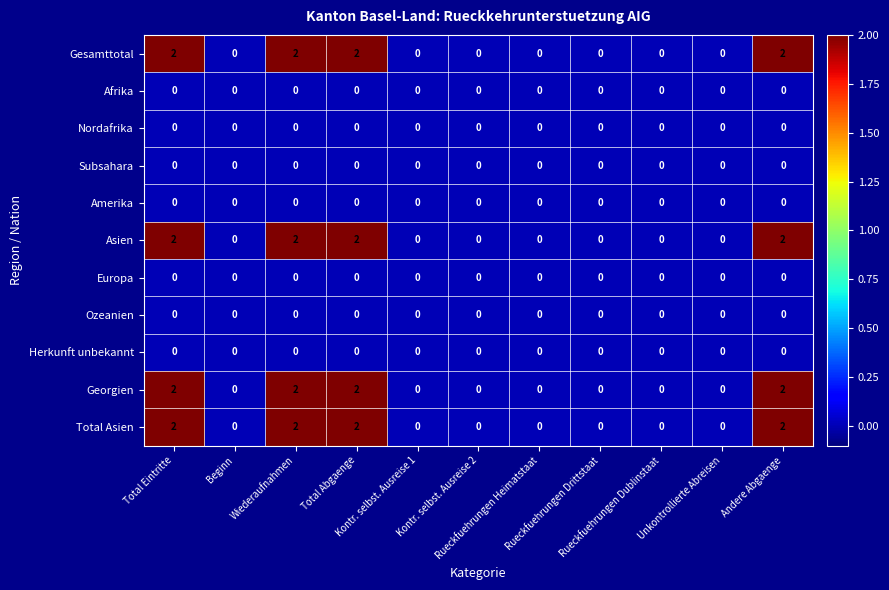

Reading left to right, extract all data points from this chart.

Gesamttotal: Total Eintritte=2	Beginn=0	Wiederaufnahmen=2	Total Abgaenge=2	Kontr. selbst. Ausreise 1=0	Kontr. selbst. Ausreise 2=0	Rueckfuehrungen Heimatstaat=0	Rueckfuehrungen Drittstaat=0	Rueckfuehrungen Dublinstaat=0	Unkontrollierte Abreisen=0	Andere Abgaenge=2
Afrika: Total Eintritte=0	Beginn=0	Wiederaufnahmen=0	Total Abgaenge=0	Kontr. selbst. Ausreise 1=0	Kontr. selbst. Ausreise 2=0	Rueckfuehrungen Heimatstaat=0	Rueckfuehrungen Drittstaat=0	Rueckfuehrungen Dublinstaat=0	Unkontrollierte Abreisen=0	Andere Abgaenge=0
Nordafrika: Total Eintritte=0	Beginn=0	Wiederaufnahmen=0	Total Abgaenge=0	Kontr. selbst. Ausreise 1=0	Kontr. selbst. Ausreise 2=0	Rueckfuehrungen Heimatstaat=0	Rueckfuehrungen Drittstaat=0	Rueckfuehrungen Dublinstaat=0	Unkontrollierte Abreisen=0	Andere Abgaenge=0
Subsahara: Total Eintritte=0	Beginn=0	Wiederaufnahmen=0	Total Abgaenge=0	Kontr. selbst. Ausreise 1=0	Kontr. selbst. Ausreise 2=0	Rueckfuehrungen Heimatstaat=0	Rueckfuehrungen Drittstaat=0	Rueckfuehrungen Dublinstaat=0	Unkontrollierte Abreisen=0	Andere Abgaenge=0
Amerika: Total Eintritte=0	Beginn=0	Wiederaufnahmen=0	Total Abgaenge=0	Kontr. selbst. Ausreise 1=0	Kontr. selbst. Ausreise 2=0	Rueckfuehrungen Heimatstaat=0	Rueckfuehrungen Drittstaat=0	Rueckfuehrungen Dublinstaat=0	Unkontrollierte Abreisen=0	Andere Abgaenge=0
Asien: Total Eintritte=2	Beginn=0	Wiederaufnahmen=2	Total Abgaenge=2	Kontr. selbst. Ausreise 1=0	Kontr. selbst. Ausreise 2=0	Rueckfuehrungen Heimatstaat=0	Rueckfuehrungen Drittstaat=0	Rueckfuehrungen Dublinstaat=0	Unkontrollierte Abreisen=0	Andere Abgaenge=2
Europa: Total Eintritte=0	Beginn=0	Wiederaufnahmen=0	Total Abgaenge=0	Kontr. selbst. Ausreise 1=0	Kontr. selbst. Ausreise 2=0	Rueckfuehrungen Heimatstaat=0	Rueckfuehrungen Drittstaat=0	Rueckfuehrungen Dublinstaat=0	Unkontrollierte Abreisen=0	Andere Abgaenge=0
Ozeanien: Total Eintritte=0	Beginn=0	Wiederaufnahmen=0	Total Abgaenge=0	Kontr. selbst. Ausreise 1=0	Kontr. selbst. Ausreise 2=0	Rueckfuehrungen Heimatstaat=0	Rueckfuehrungen Drittstaat=0	Rueckfuehrungen Dublinstaat=0	Unkontrollierte Abreisen=0	Andere Abgaenge=0
Herkunft unbekannt: Total Eintritte=0	Beginn=0	Wiederaufnahmen=0	Total Abgaenge=0	Kontr. selbst. Ausreise 1=0	Kontr. selbst. Ausreise 2=0	Rueckfuehrungen Heimatstaat=0	Rueckfuehrungen Drittstaat=0	Rueckfuehrungen Dublinstaat=0	Unkontrollierte Abreisen=0	Andere Abgaenge=0
Georgien: Total Eintritte=2	Beginn=0	Wiederaufnahmen=2	Total Abgaenge=2	Kontr. selbst. Ausreise 1=0	Kontr. selbst. Ausreise 2=0	Rueckfuehrungen Heimatstaat=0	Rueckfuehrungen Drittstaat=0	Rueckfuehrungen Dublinstaat=0	Unkontrollierte Abreisen=0	Andere Abgaenge=2
Total Asien: Total Eintritte=2	Beginn=0	Wiederaufnahmen=2	Total Abgaenge=2	Kontr. selbst. Ausreise 1=0	Kontr. selbst. Ausreise 2=0	Rueckfuehrungen Heimatstaat=0	Rueckfuehrungen Drittstaat=0	Rueckfuehrungen Dublinstaat=0	Unkontrollierte Abreisen=0	Andere Abgaenge=2